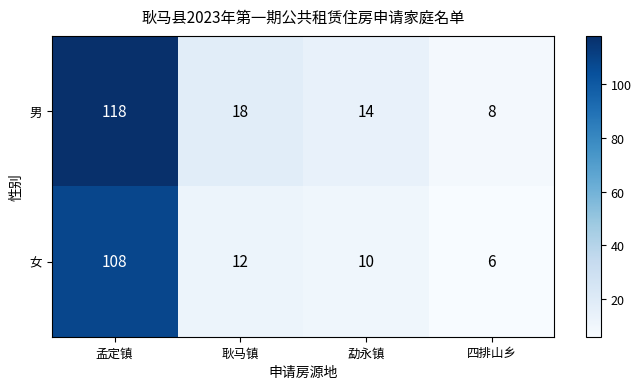

At which category is the sum across all series the highest?

孟定镇